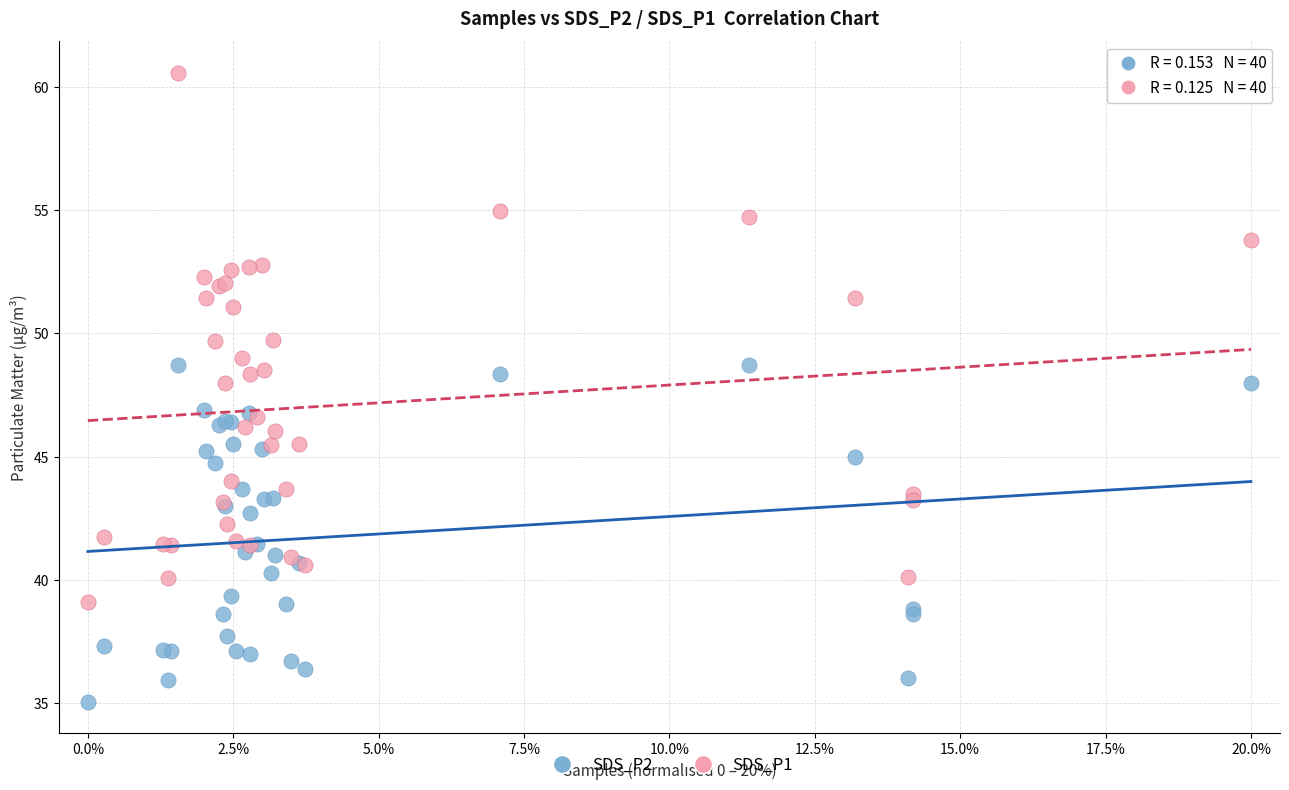

Which series reaches the maximum Y coordinate?

SDS_P1